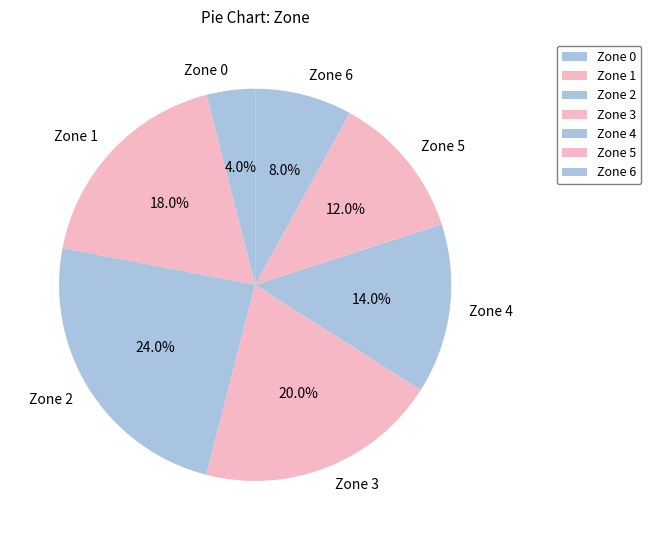

Which slice is the largest?

Zone 2